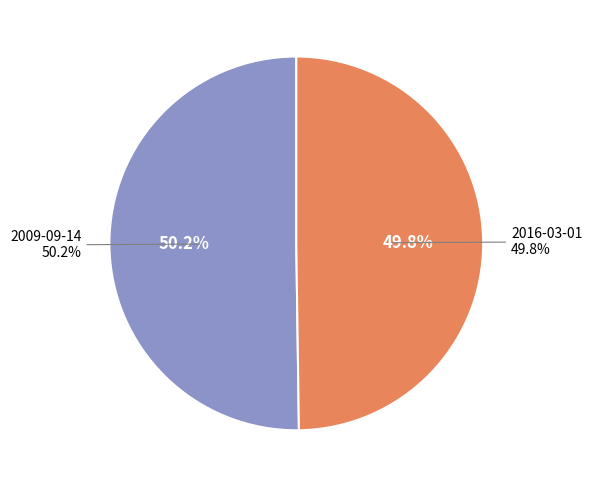

To the nearest percent, what is the combined percentage of 2009-09-14 and 2016-03-01?

100%